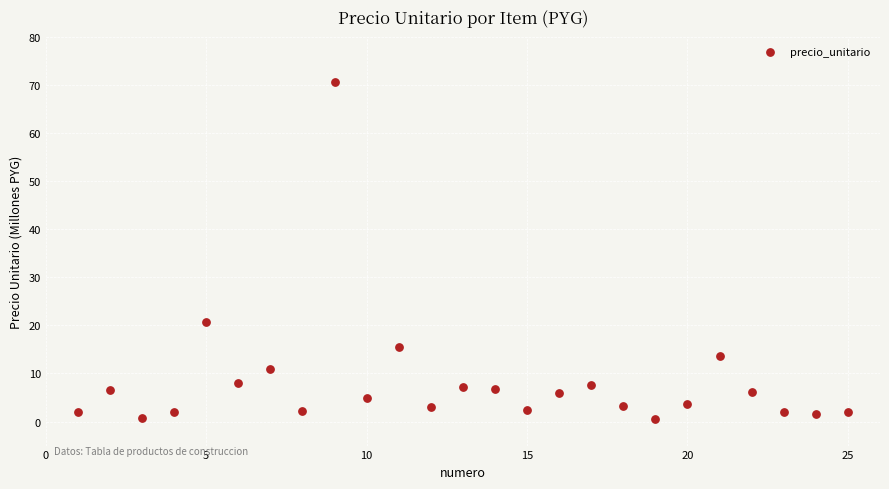

What Y value in the scatter plot is closest to 35?

20.7